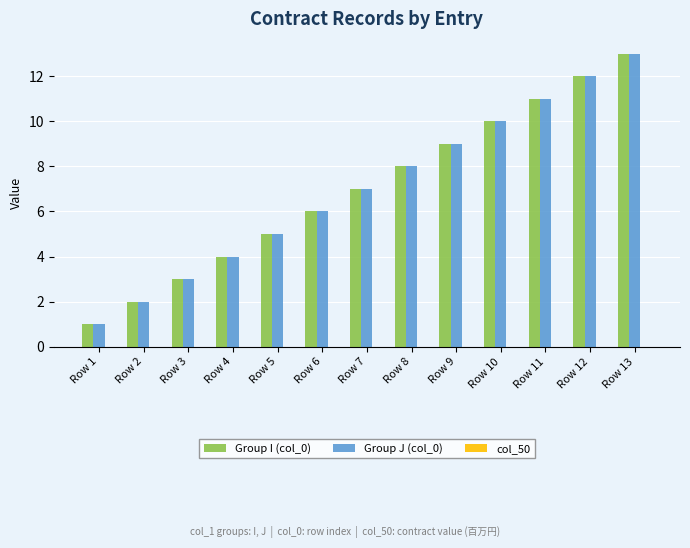

At which category is the sum across all series the highest?

Row 13